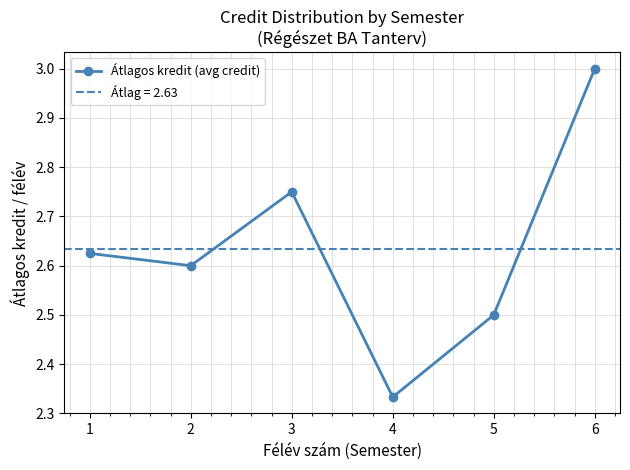

Reading left to right, what are all the values shown in this chart?

2.6	2.6	2.8	2.3	2.5	3.0